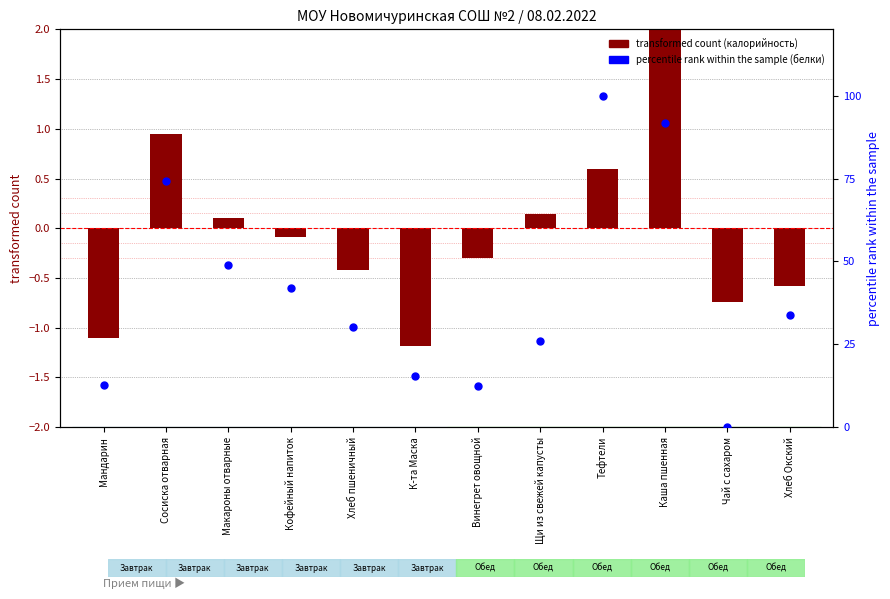

What is the total value across all series at Мандарин?

11.5